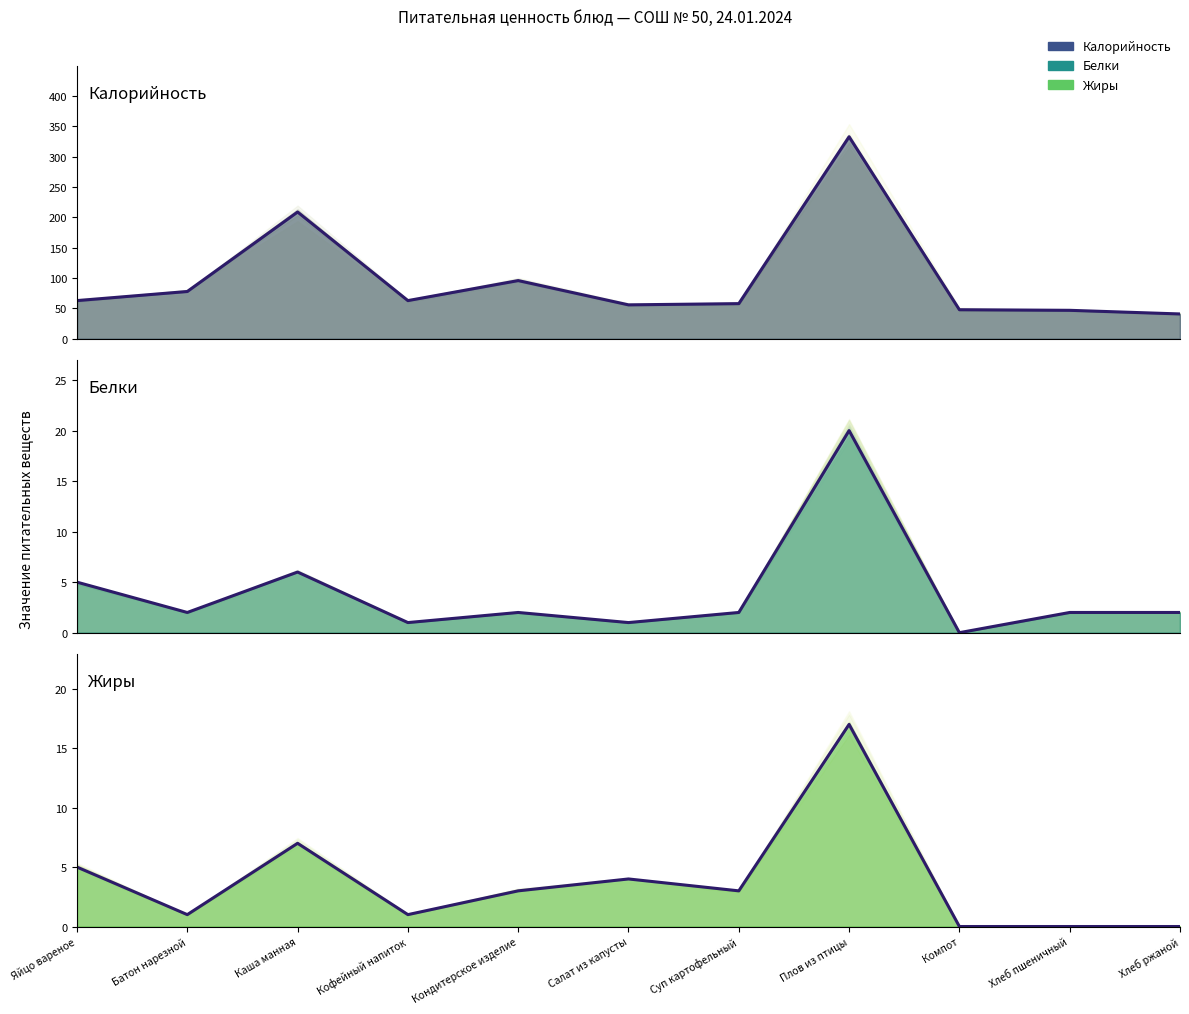

At which category does the chart reach its minimum across all series?

Компот